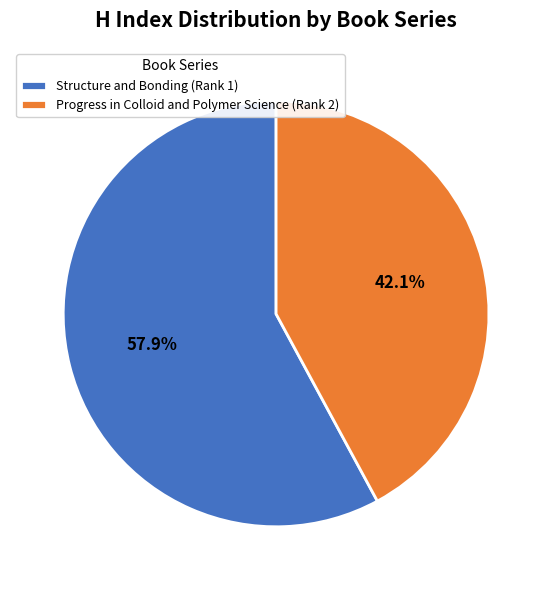

To the nearest percent, what percentage of the pie is Structure and Bonding (Rank 1)?

58%